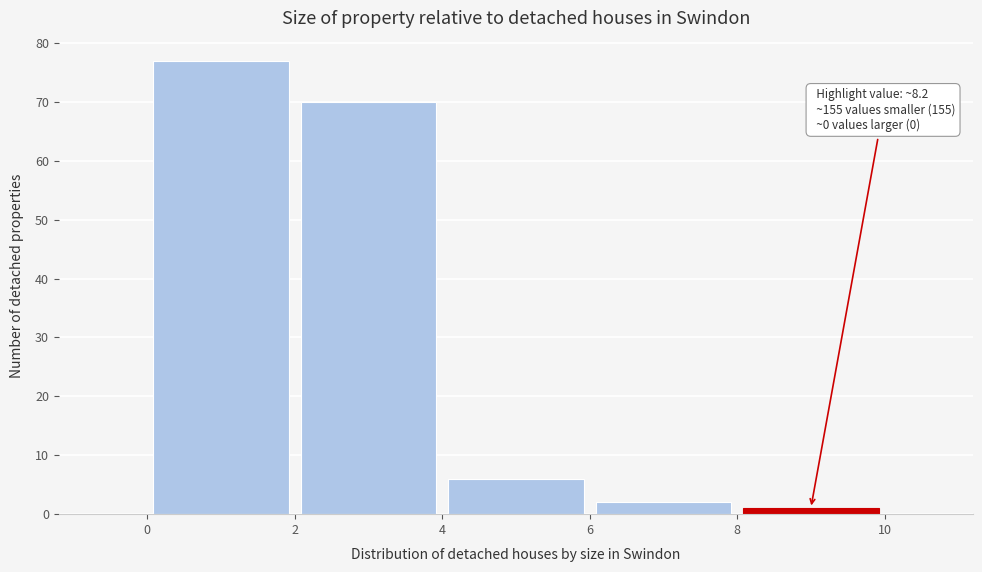

Which range on the x-axis has the tallest bar?

0 to 2